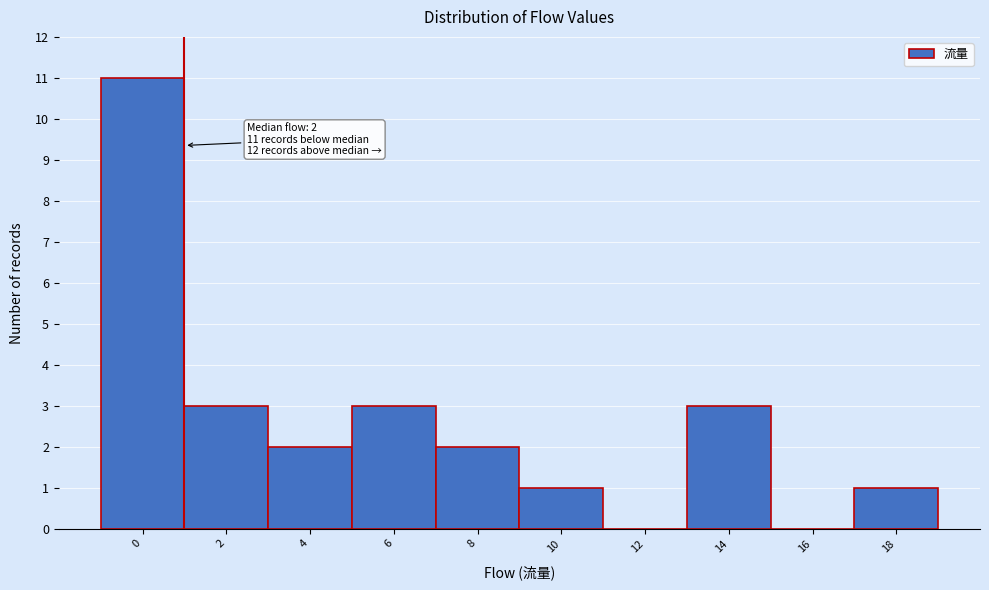

Reading left to right, extract all data points from this chart.

0=11	2=3	4=2	6=3	8=2	10=1	12=0	14=3	16=0	18=1